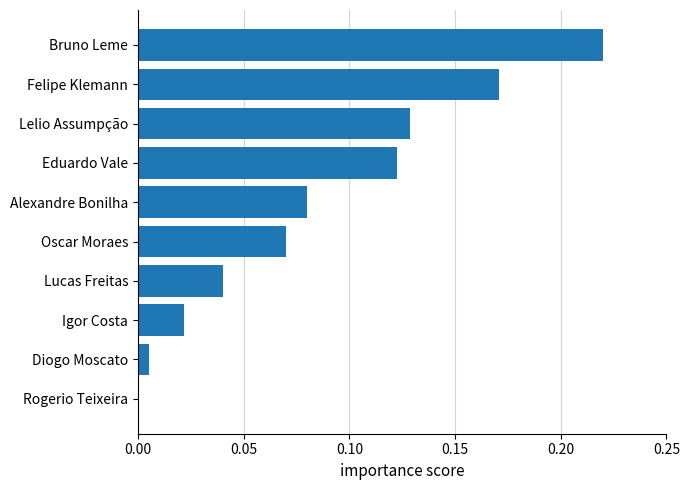

The value at Lucas Freitas is 0.0. True or false?

True